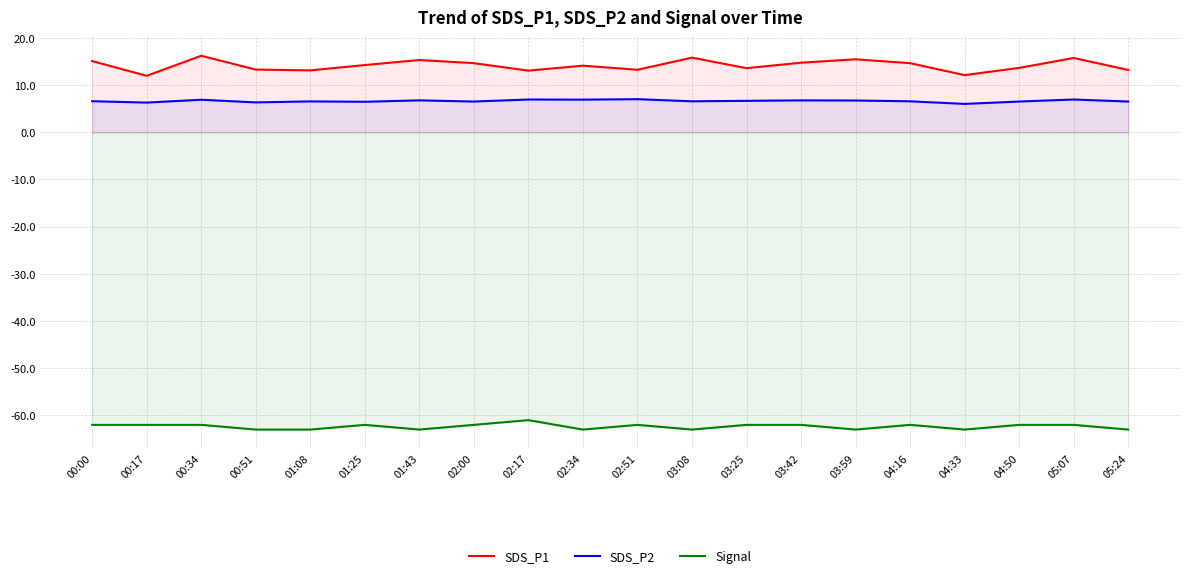

What is the difference between the maximum and second lowest values in the SDS_P2 series?

0.7